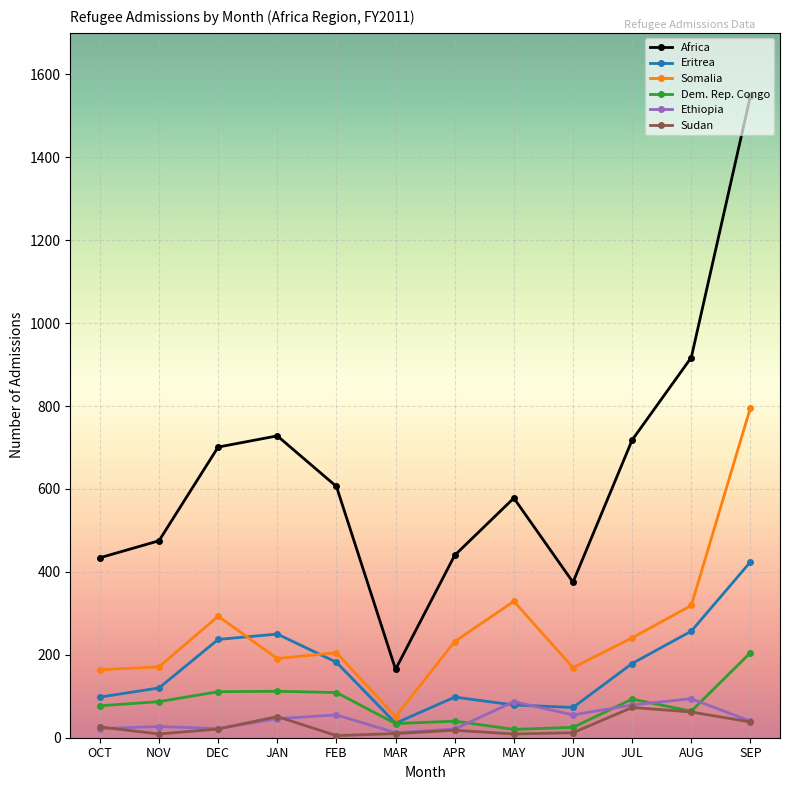

What is the label of the 10th point from the left?

JUL